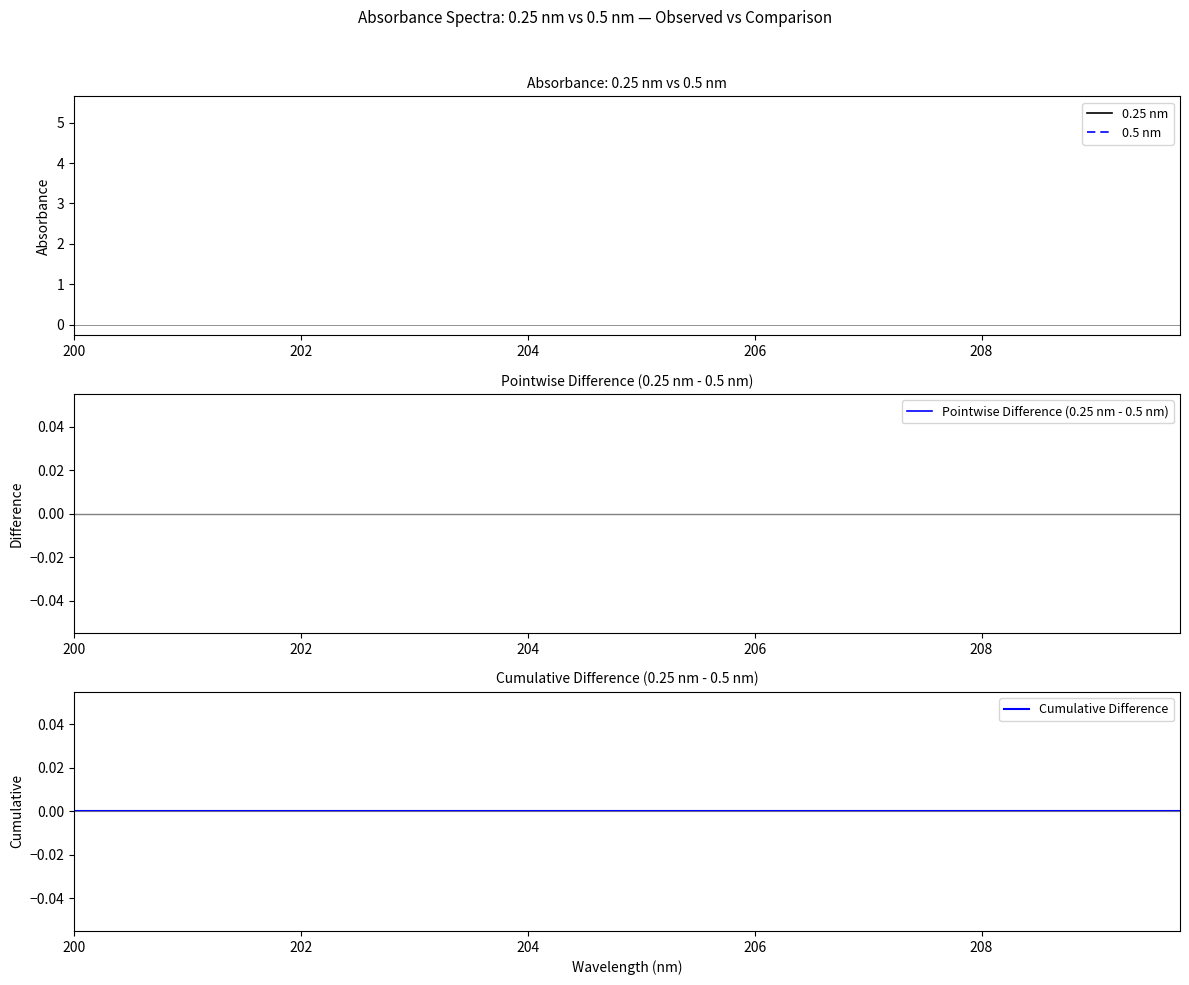

True or false: Pointwise Difference (0.25 nm - 0.5 nm) and Cumulative Difference intersect in this chart.

False